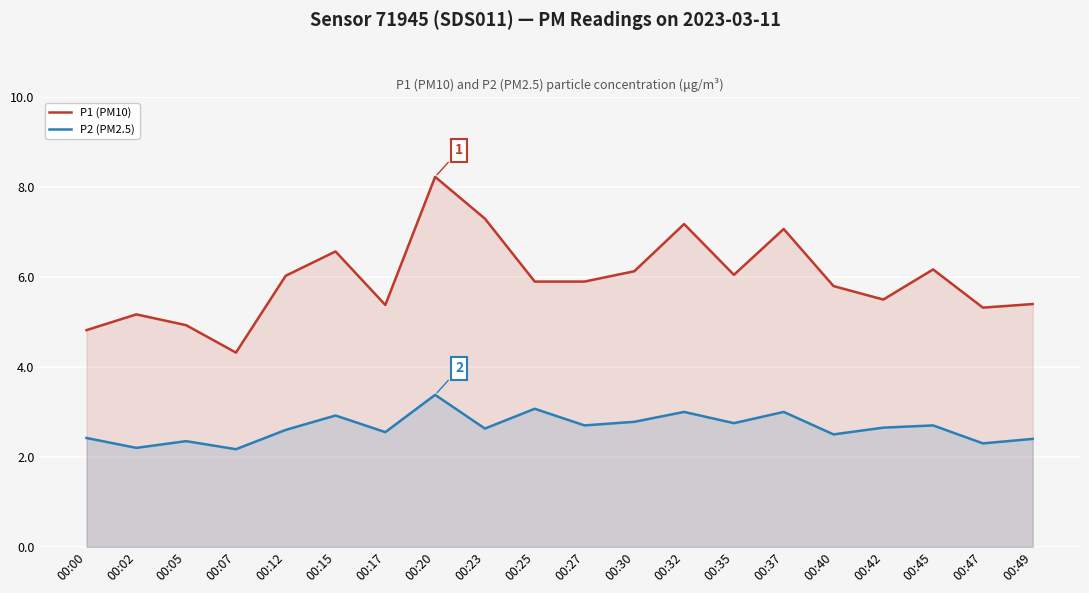

What is the smallest value displayed?

2.2